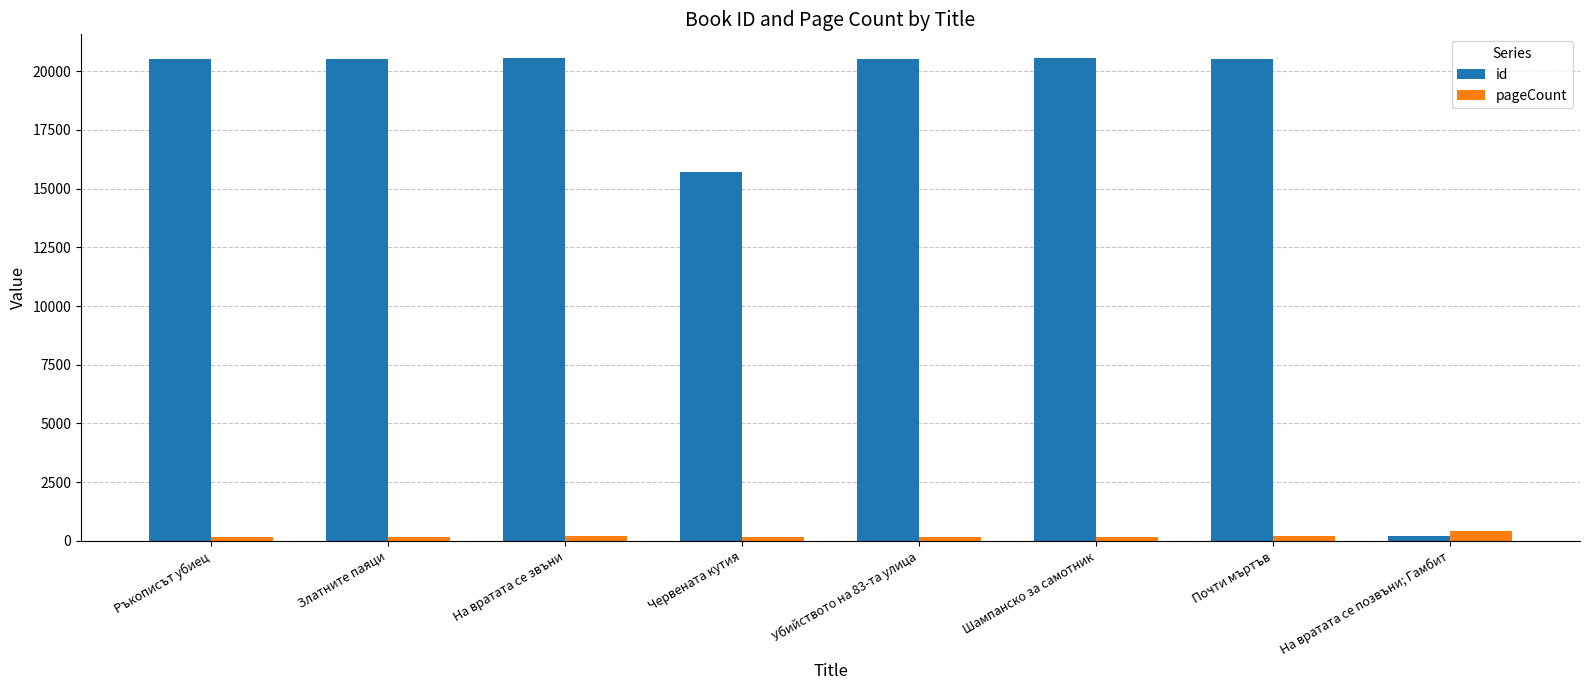

Which series has the largest total across all categories?

id